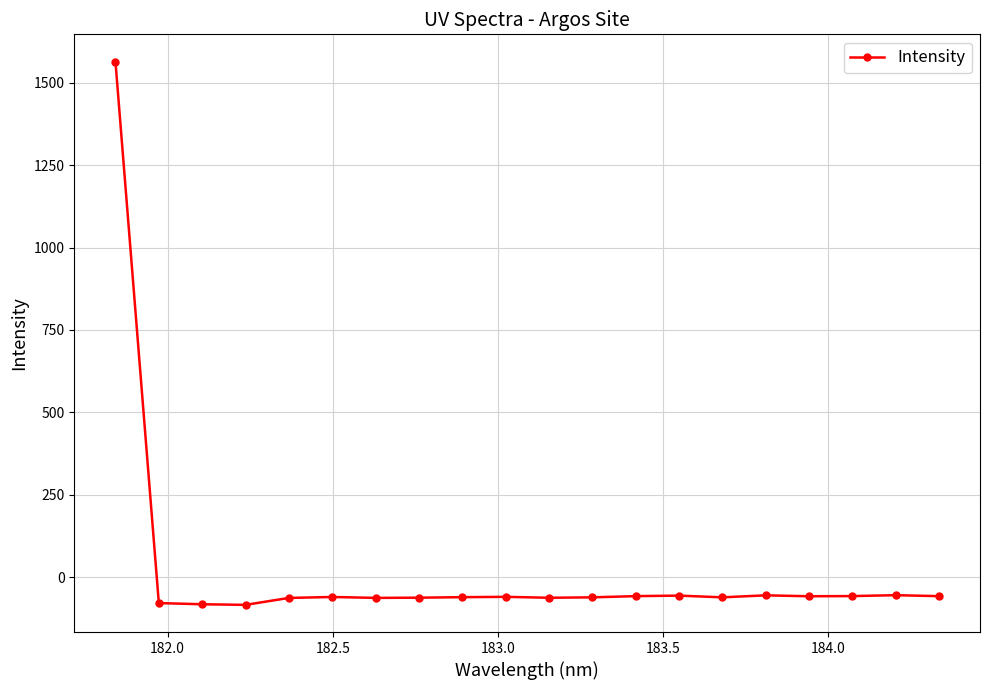

What is the value of the 17th point from the left?

-58.3